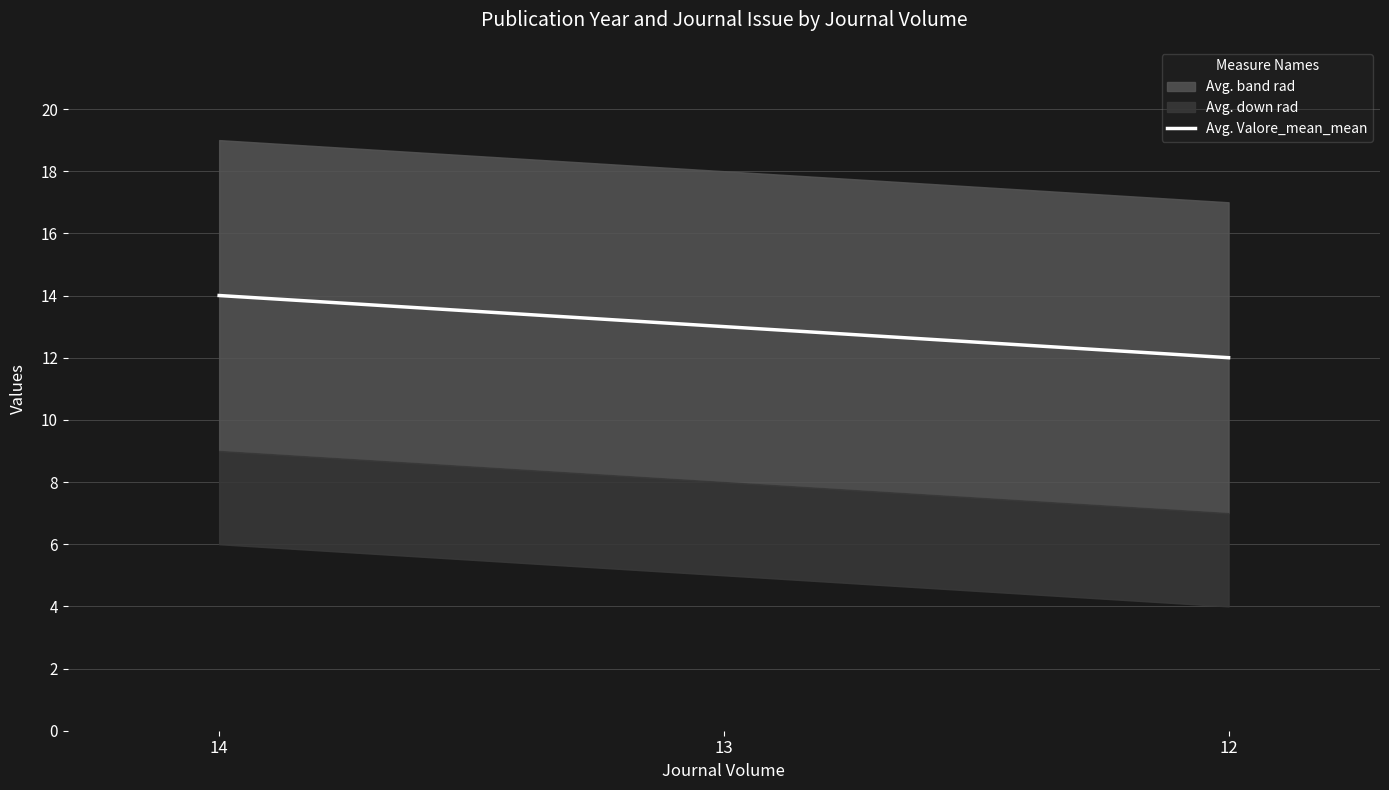

What is the maximum value for Avg. Valore_mean_mean?

14